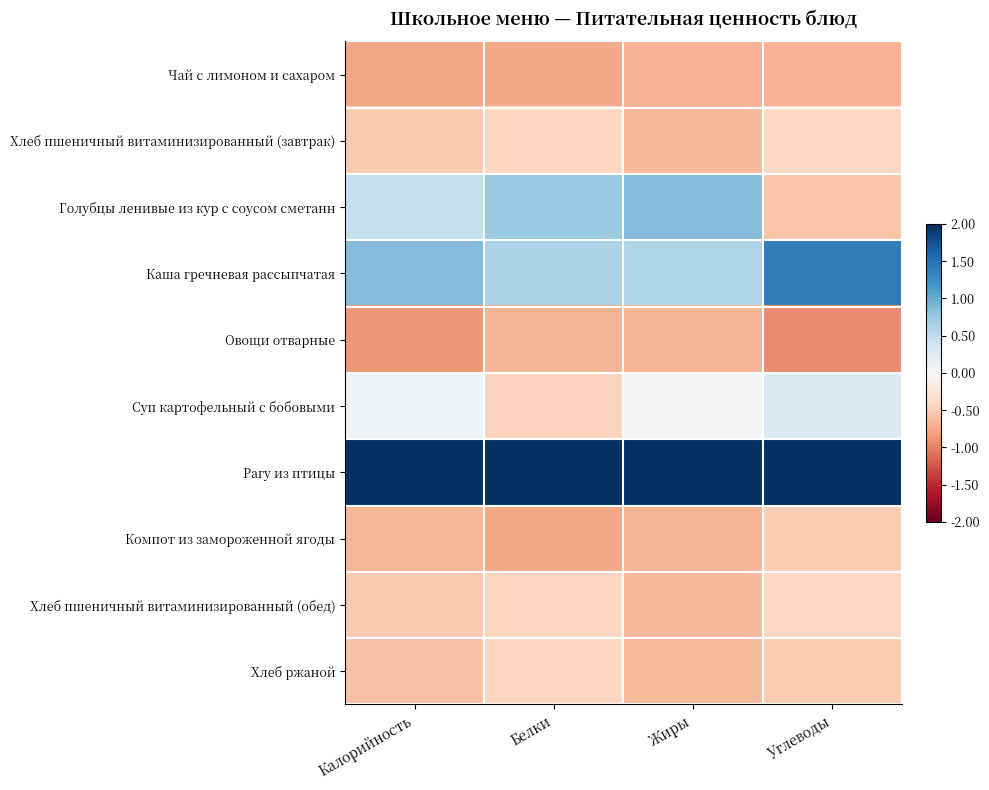

At Калорийность, list the series in order from largest to smallest.

Рагу из птицы, Каша гречневая рассыпчатая, Голубцы ленивые из кур с соусом сметанн, Суп картофельный с бобовыми, Хлеб пшеничный витаминизированный (завтрак), Хлеб пшеничный витаминизированный (обед), Хлеб ржаной, Компот из замороженной ягоды, Чай с лимоном и сахаром, Овощи отварные